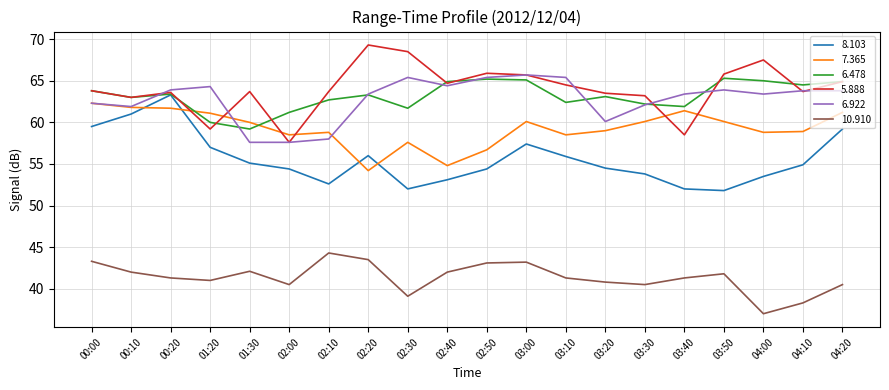

What position from the right is 00:10?

19